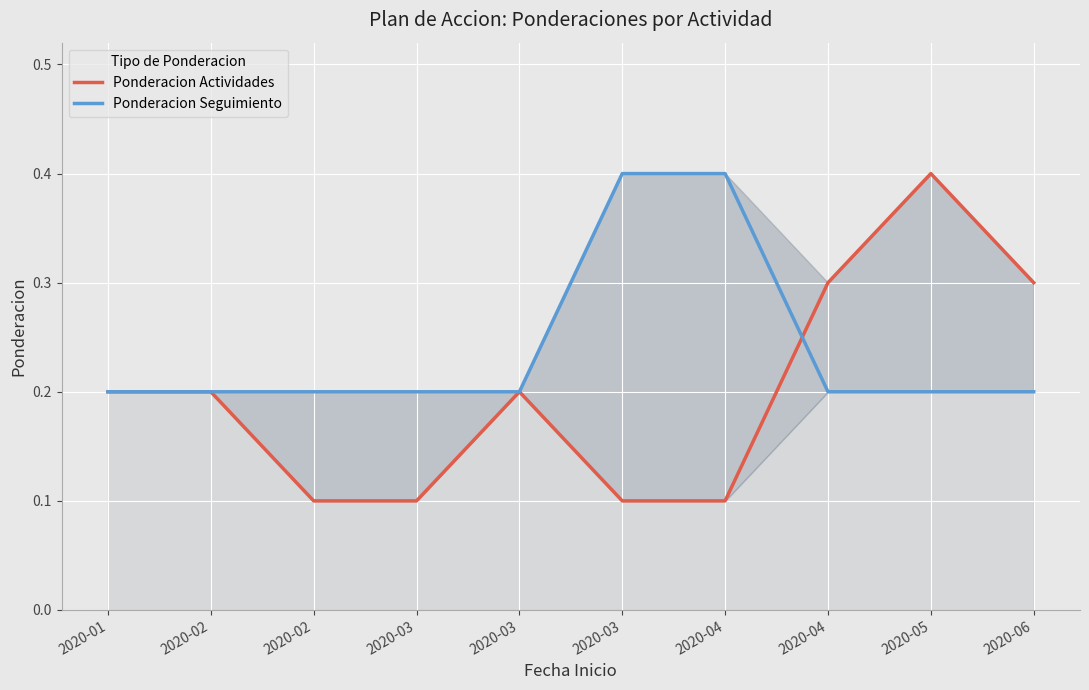

The value of Ponderacion Seguimiento at 2020-06 is 0.2. True or false?

True